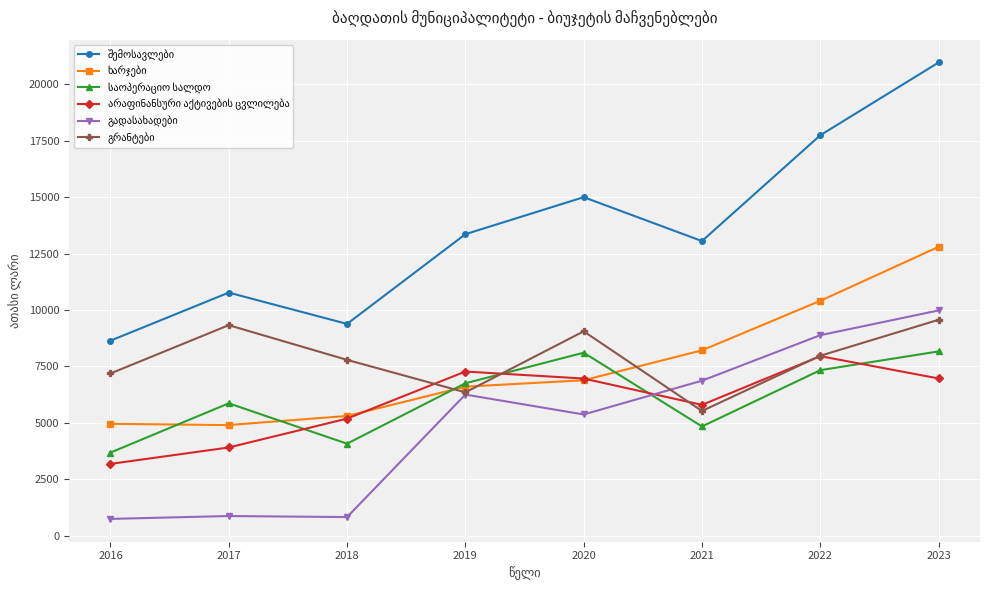

What is the total value across all series at 2016?

28395.6